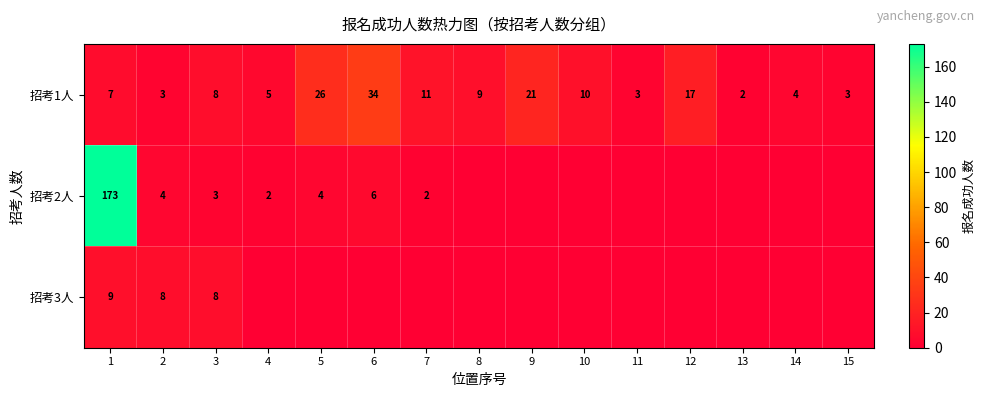

Is the value of 招考1人 at 9 greater than the value of 招考2人 at 2?

Yes